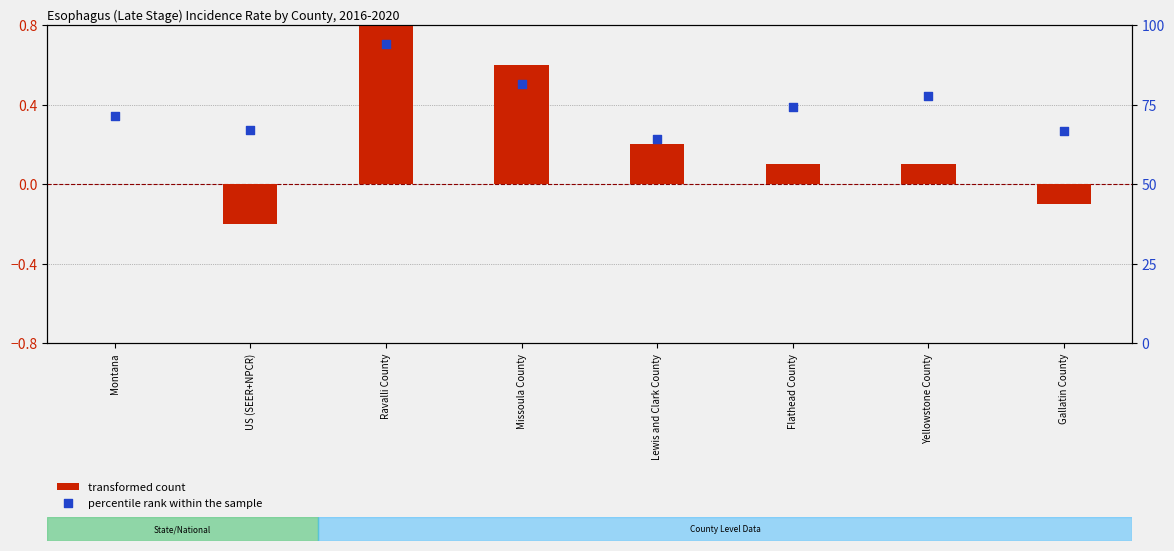

At which category is the sum across all series the highest?

Ravalli County